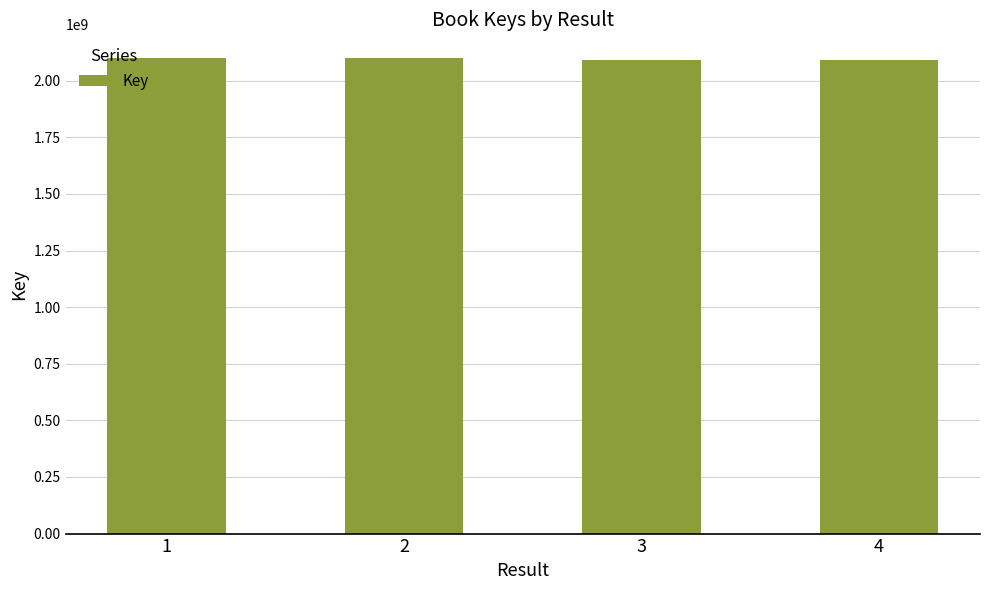

The value at 2 is 776483822. True or false?

False